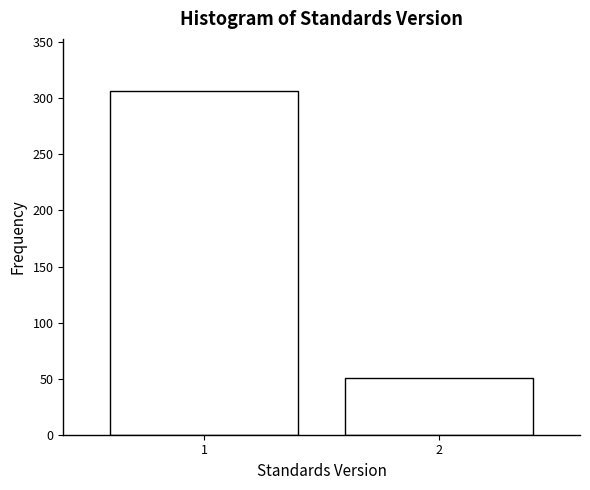

Reading left to right, extract all data points from this chart.

1=307	2=51